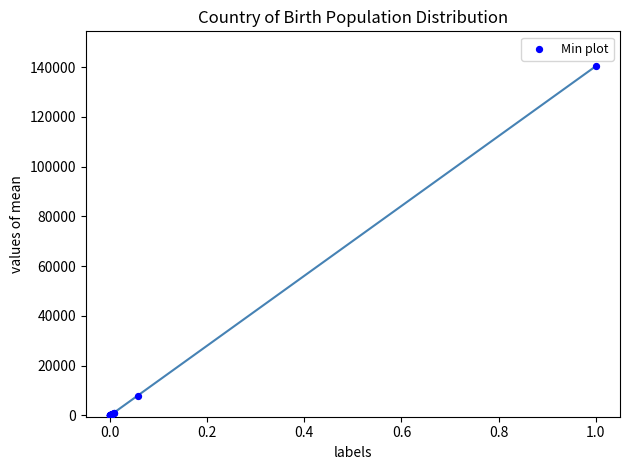

What Y value in the scatter plot is closest to 70177?

7932